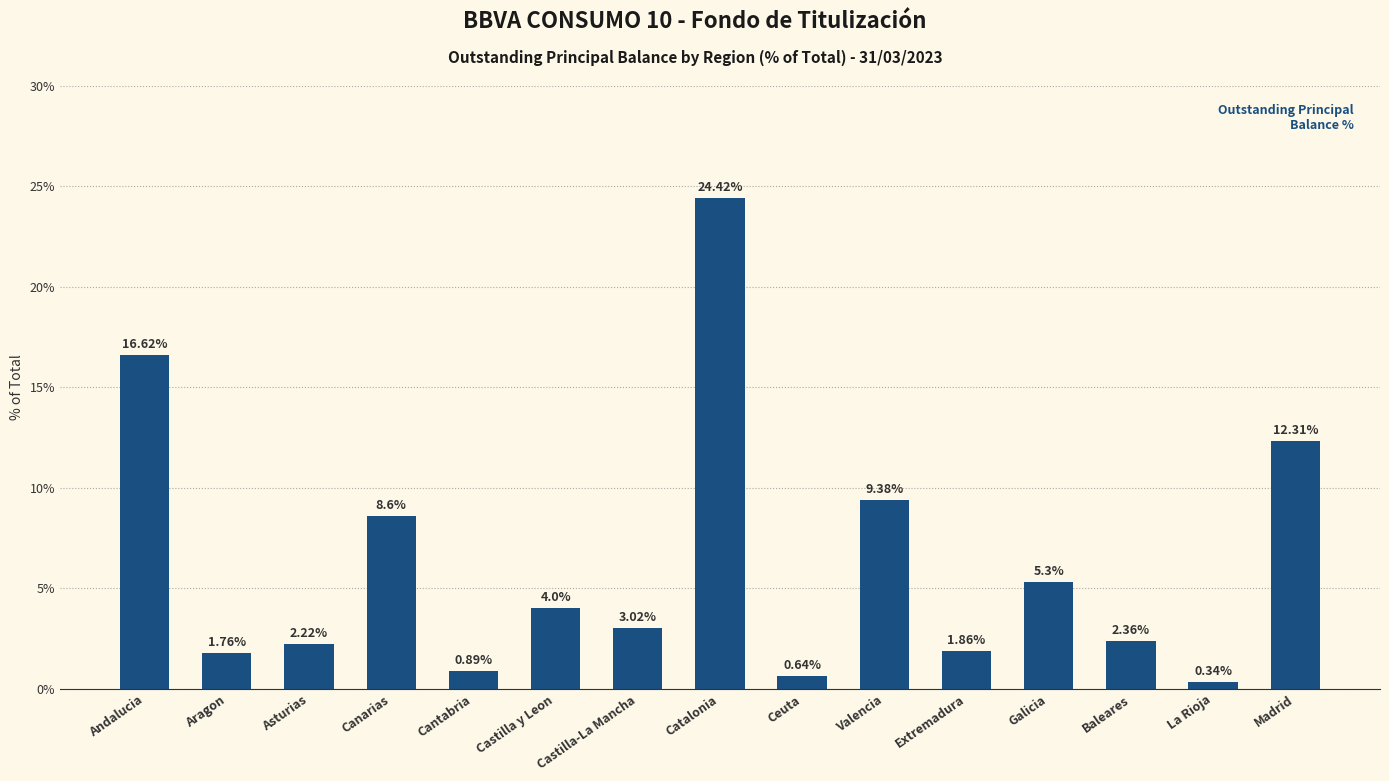

Rank the categories by value from highest to lowest.

Catalonia, Andalucia, Madrid, Valencia, Canarias, Galicia, Castilla y Leon, Castilla-La Mancha, Baleares, Asturias, Extremadura, Aragon, Cantabria, Ceuta, La Rioja